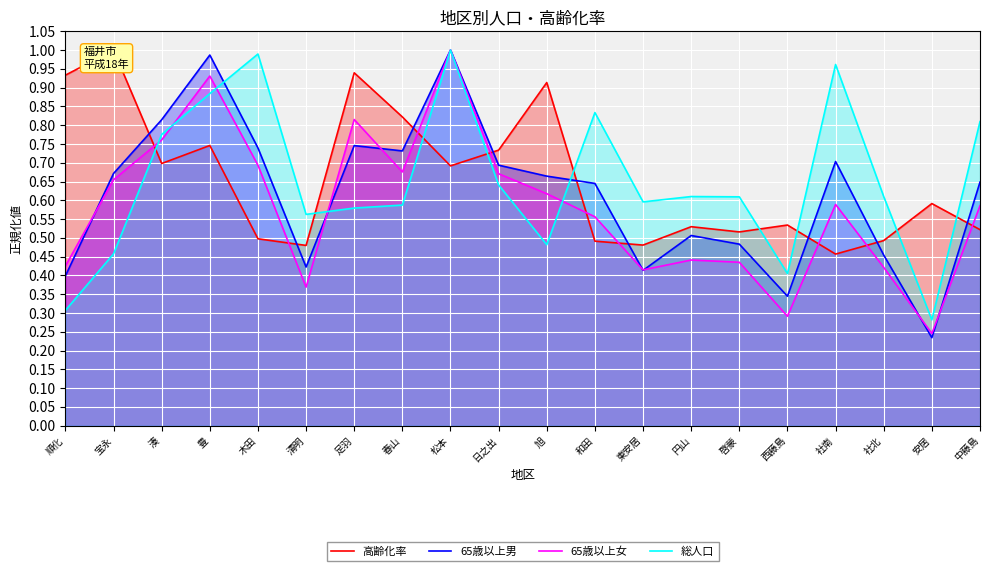

Reading left to right, transcribe all the data shown in this chart.

高齢化率: 順化=0.9	宝永=1.0	湊=0.7	豊=0.7	木田=0.5	清明=0.5	足羽=0.9	春山=0.8	松本=0.7	日之出=0.7	旭=0.9	和田=0.5	東安居=0.5	円山=0.5	啓蒙=0.5	西藤島=0.5	社南=0.5	社北=0.5	安居=0.6	中藤島=0.5
65歳以上男: 順化=0.4	宝永=0.7	湊=0.8	豊=1.0	木田=0.7	清明=0.4	足羽=0.7	春山=0.7	松本=1.0	日之出=0.7	旭=0.7	和田=0.6	東安居=0.4	円山=0.5	啓蒙=0.5	西藤島=0.3	社南=0.7	社北=0.5	安居=0.2	中藤島=0.6
65歳以上女: 順化=0.4	宝永=0.7	湊=0.8	豊=0.9	木田=0.7	清明=0.4	足羽=0.8	春山=0.7	松本=1.0	日之出=0.7	旭=0.6	和田=0.6	東安居=0.4	円山=0.4	啓蒙=0.4	西藤島=0.3	社南=0.6	社北=0.4	安居=0.2	中藤島=0.6
総人口: 順化=0.3	宝永=0.5	湊=0.8	豊=0.9	木田=1.0	清明=0.6	足羽=0.6	春山=0.6	松本=1.0	日之出=0.6	旭=0.5	和田=0.8	東安居=0.6	円山=0.6	啓蒙=0.6	西藤島=0.4	社南=1.0	社北=0.6	安居=0.3	中藤島=0.8